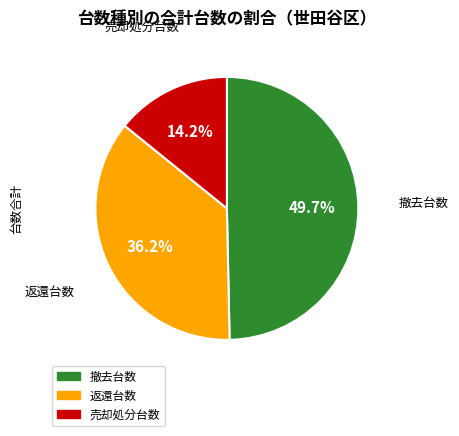

Rank the categories by value from highest to lowest.

撤去台数, 返還台数, 売却処分台数